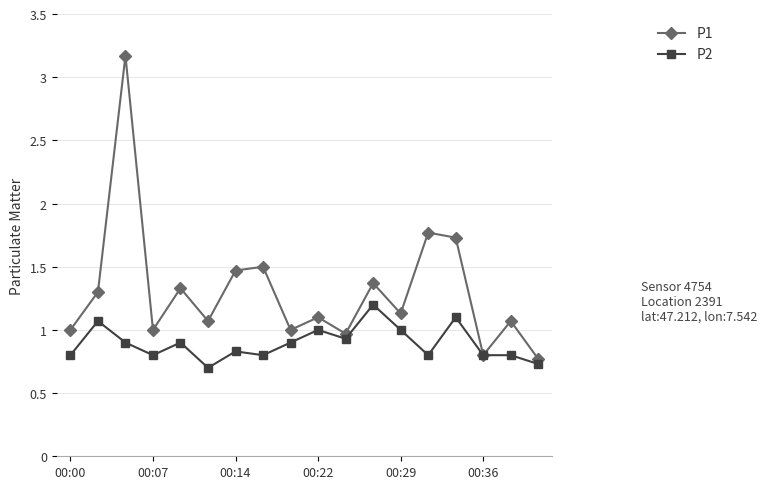

What is the maximum value for P1?

3.2